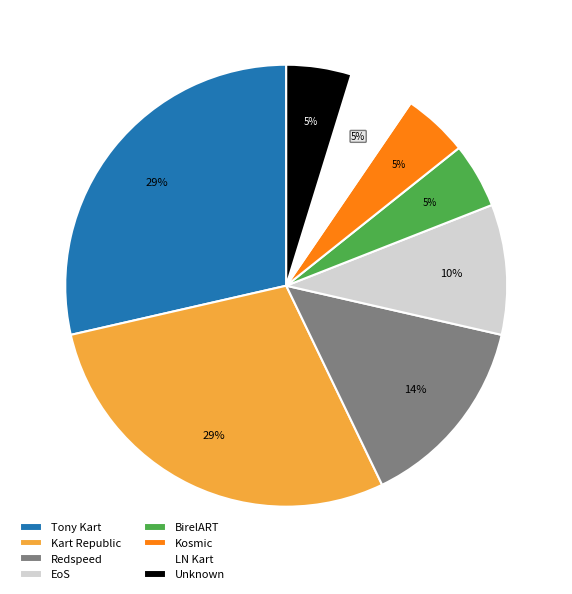

What is the ratio of the value at EoS to the value at Kosmic?

2.0